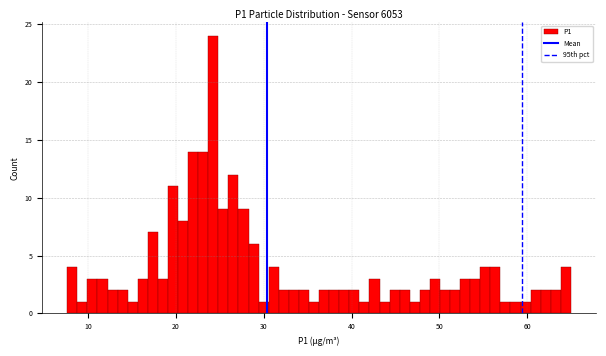

Around what value on the x-axis is the tallest bar? Give the approximate position of its centre, as read against the axis.

24